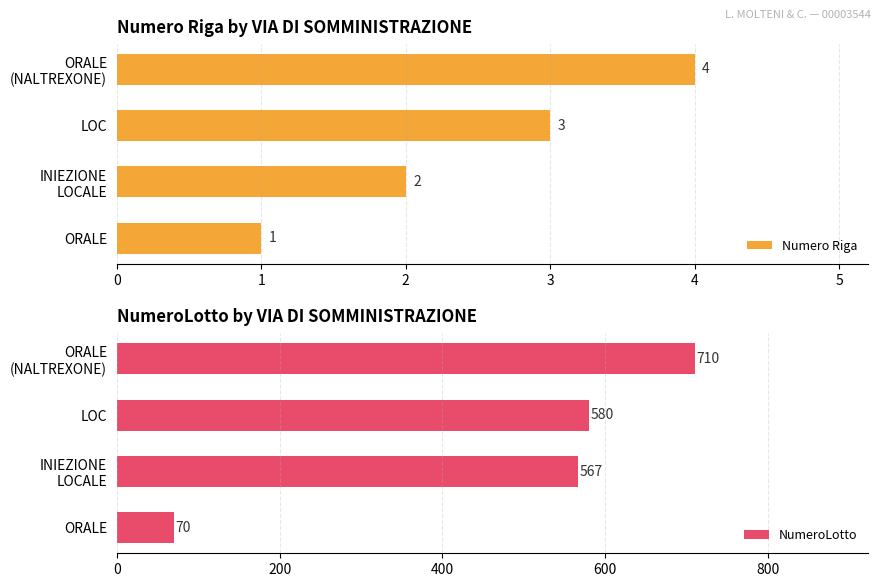

Which series has the largest range (max minus min)?

NumeroLotto